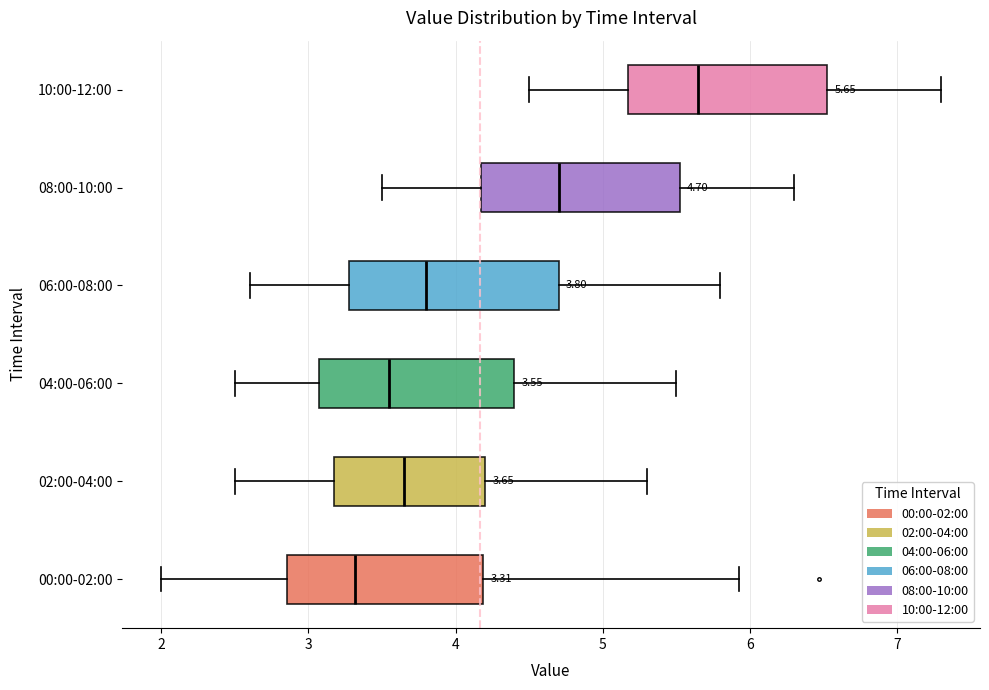

Which box has the furthest to the left median line?

00:00-02:00